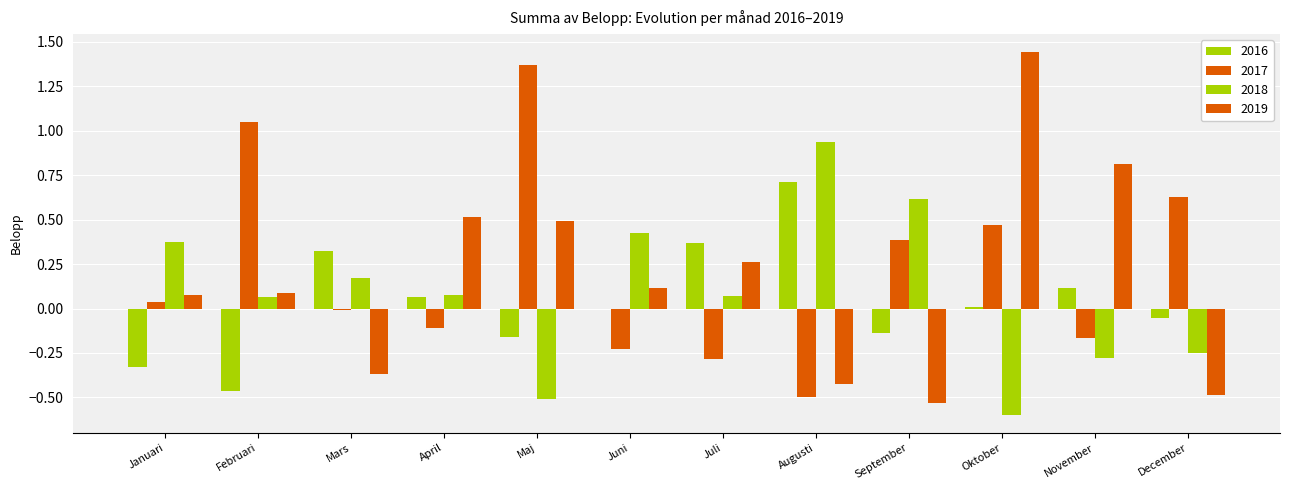

Are the bars grouped side by side (vs. stacked)?

Yes